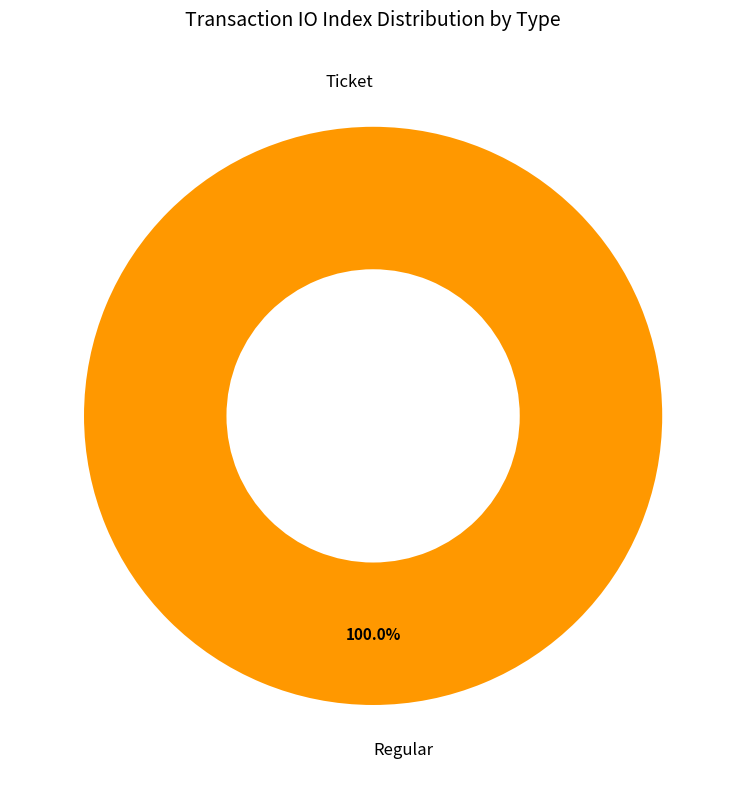

How many segments does this pie chart have?

2